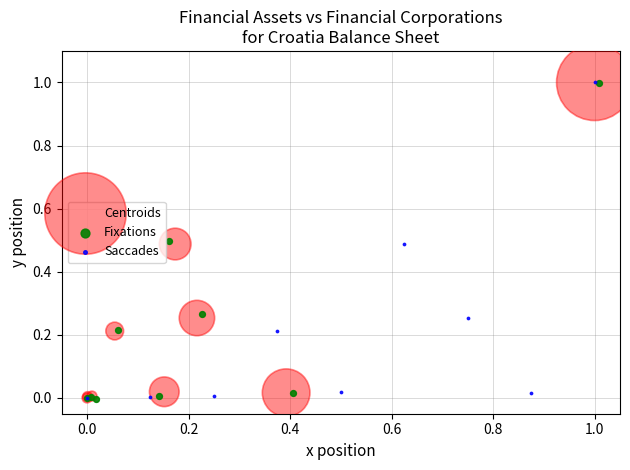

What are all the series names shown in the legend?

Centroids, Fixations, Saccades